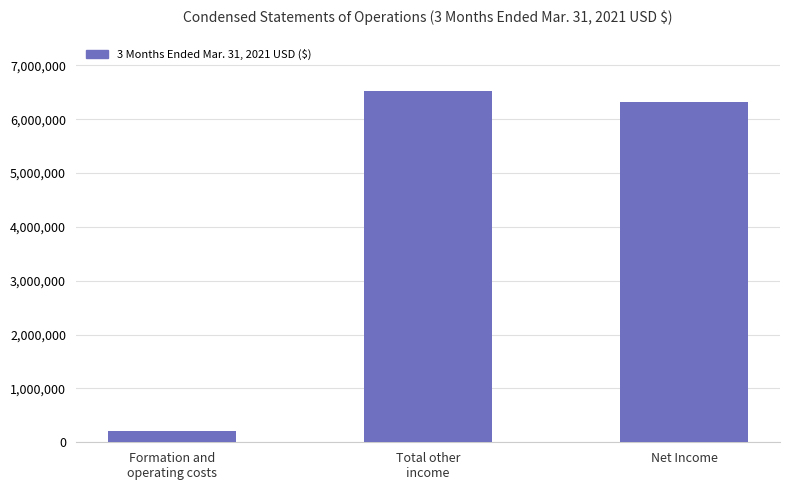

How many bars are there in total?

3